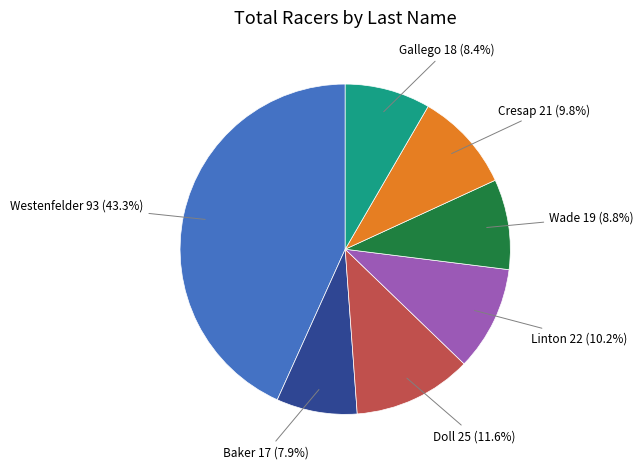

Does Gallego account for over 50% of the chart?

No